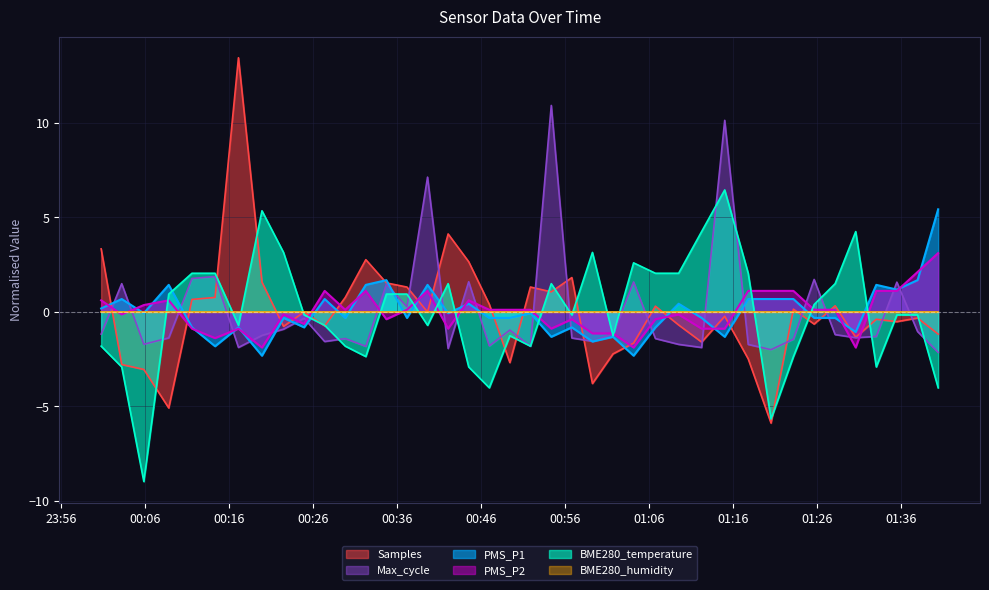

Which series has the largest range (max minus min)?

Samples